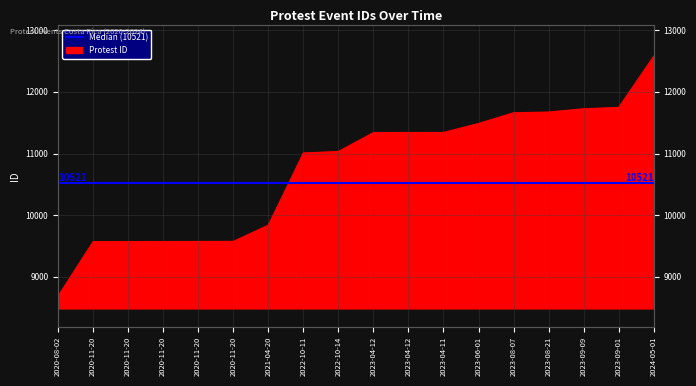

Where does the data first go above 11340?

2023-04-12